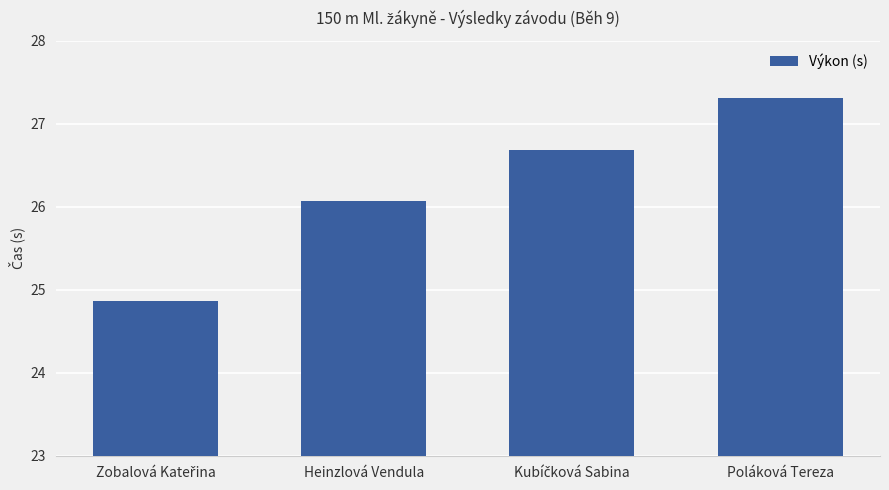

What is the average value?

26.2